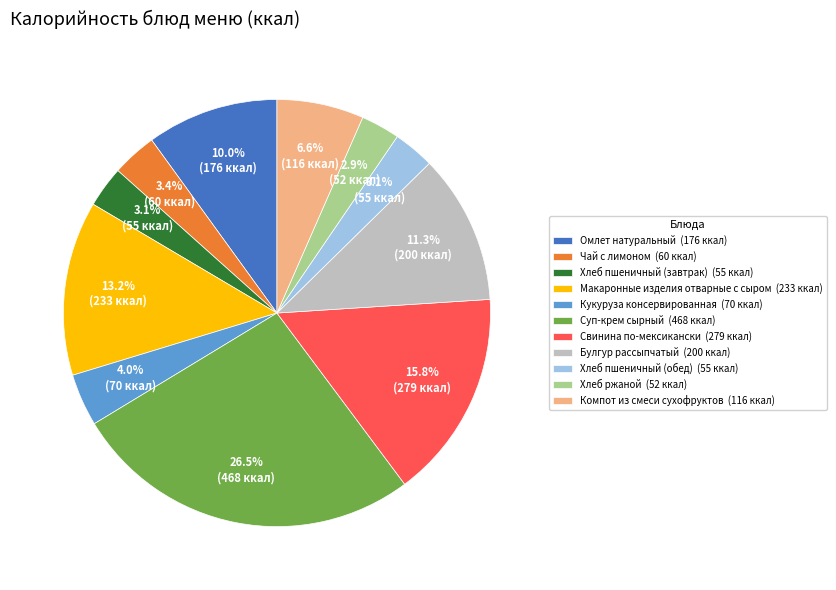

To the nearest percent, what portion does Кукуруза консервированная represent?

4%